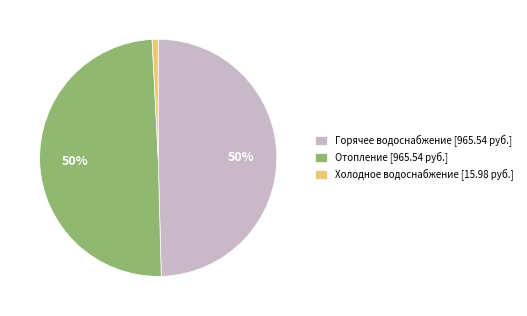

To the nearest percent, what percentage of the pie is Горячее водоснабжение?

50%